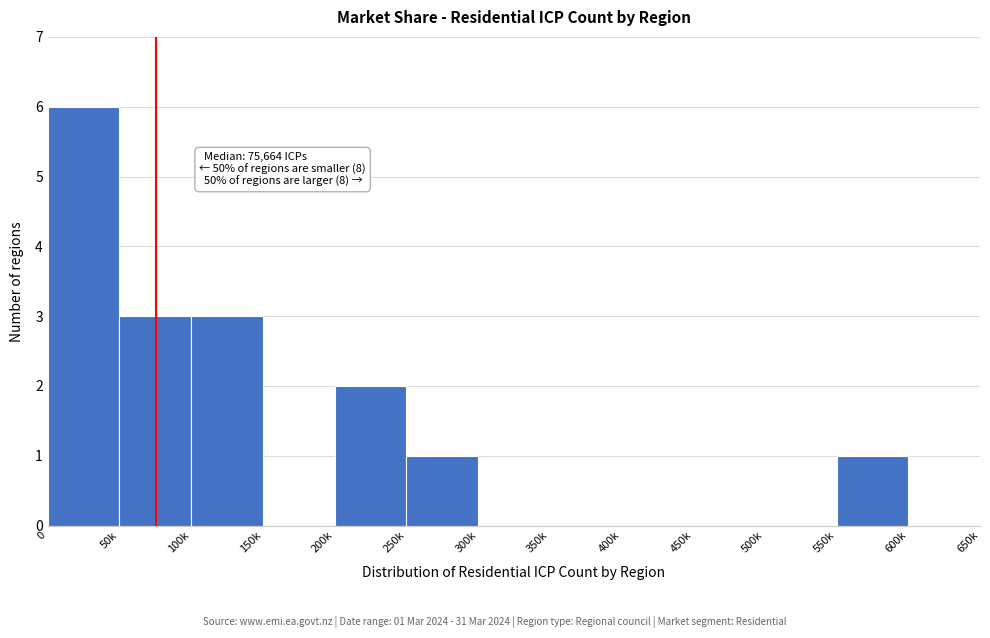

Reading right to left, what are all the values shown in this chart?

600k=0	550k=1	500k=0	450k=0	400k=0	350k=0	300k=0	250k=1	200k=2	150k=0	100k=3	50k=3	0=6